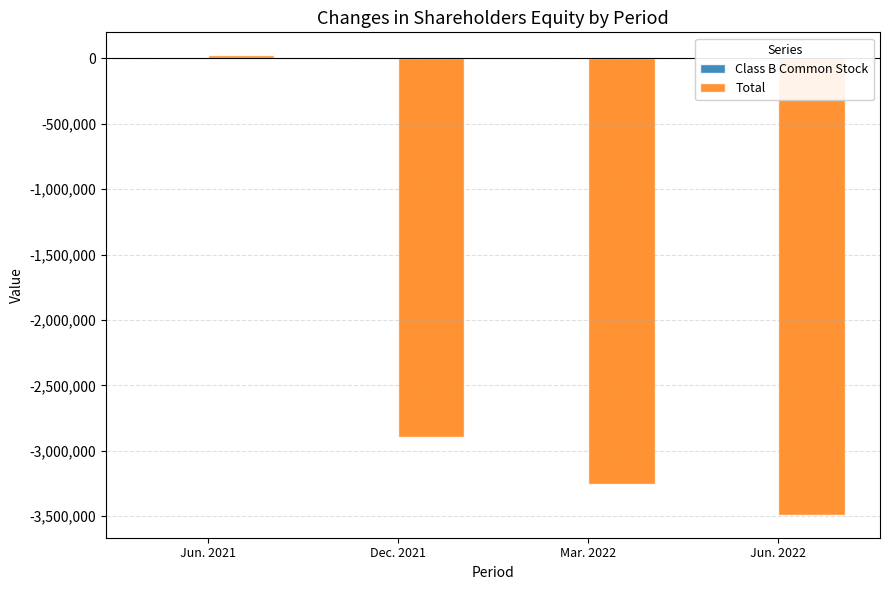

Read the Total value at Dec. 2021, to the nearest 100.

-2895600